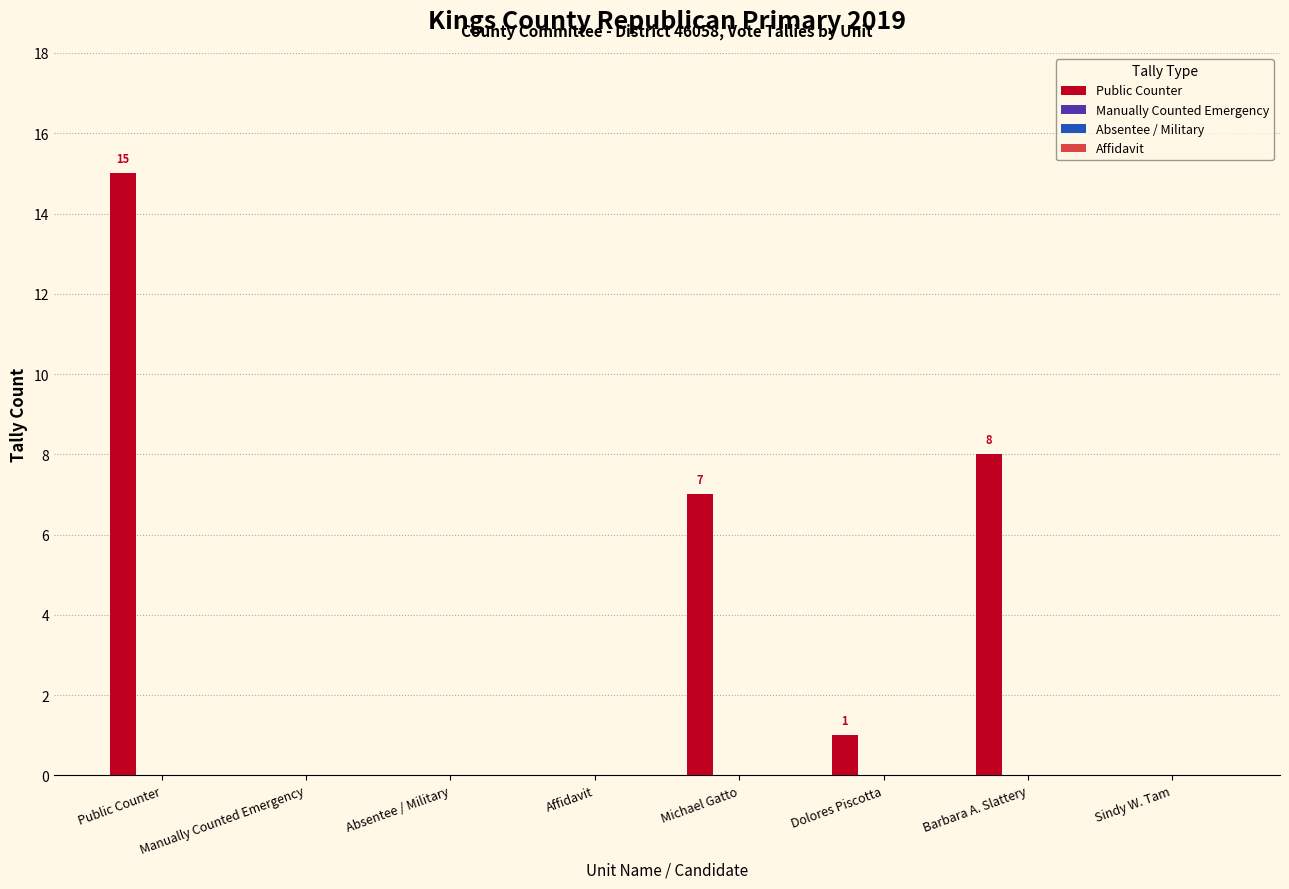

How many categories are shown in the chart?

8